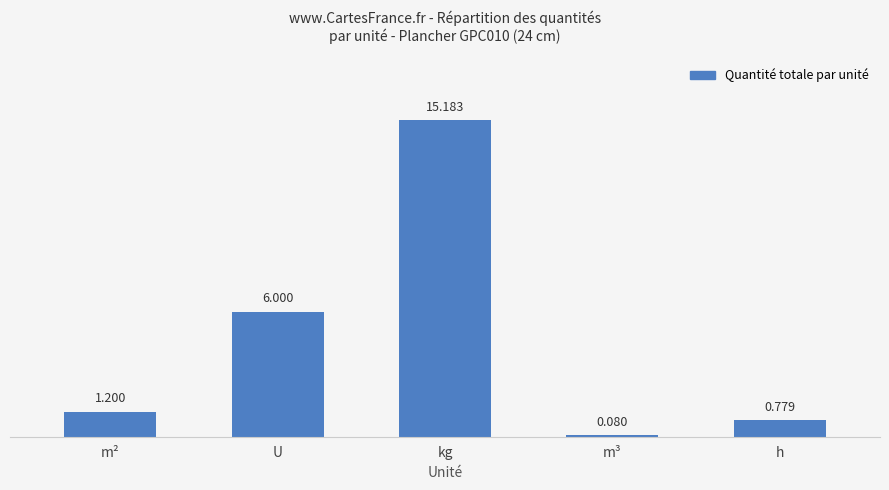

Between kg and U, which is larger?

kg